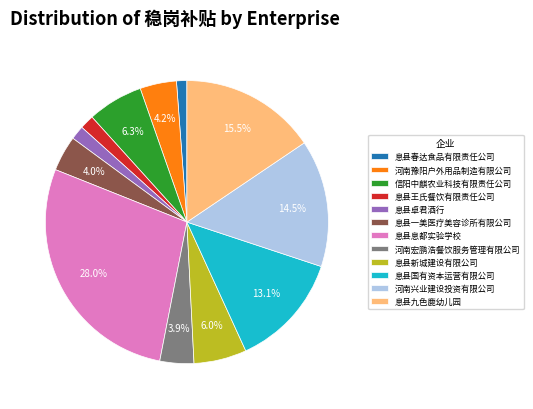

What percentage is the 河南宏鹏浩餐饮服务管理有限公司 slice, to the nearest percent?

4%